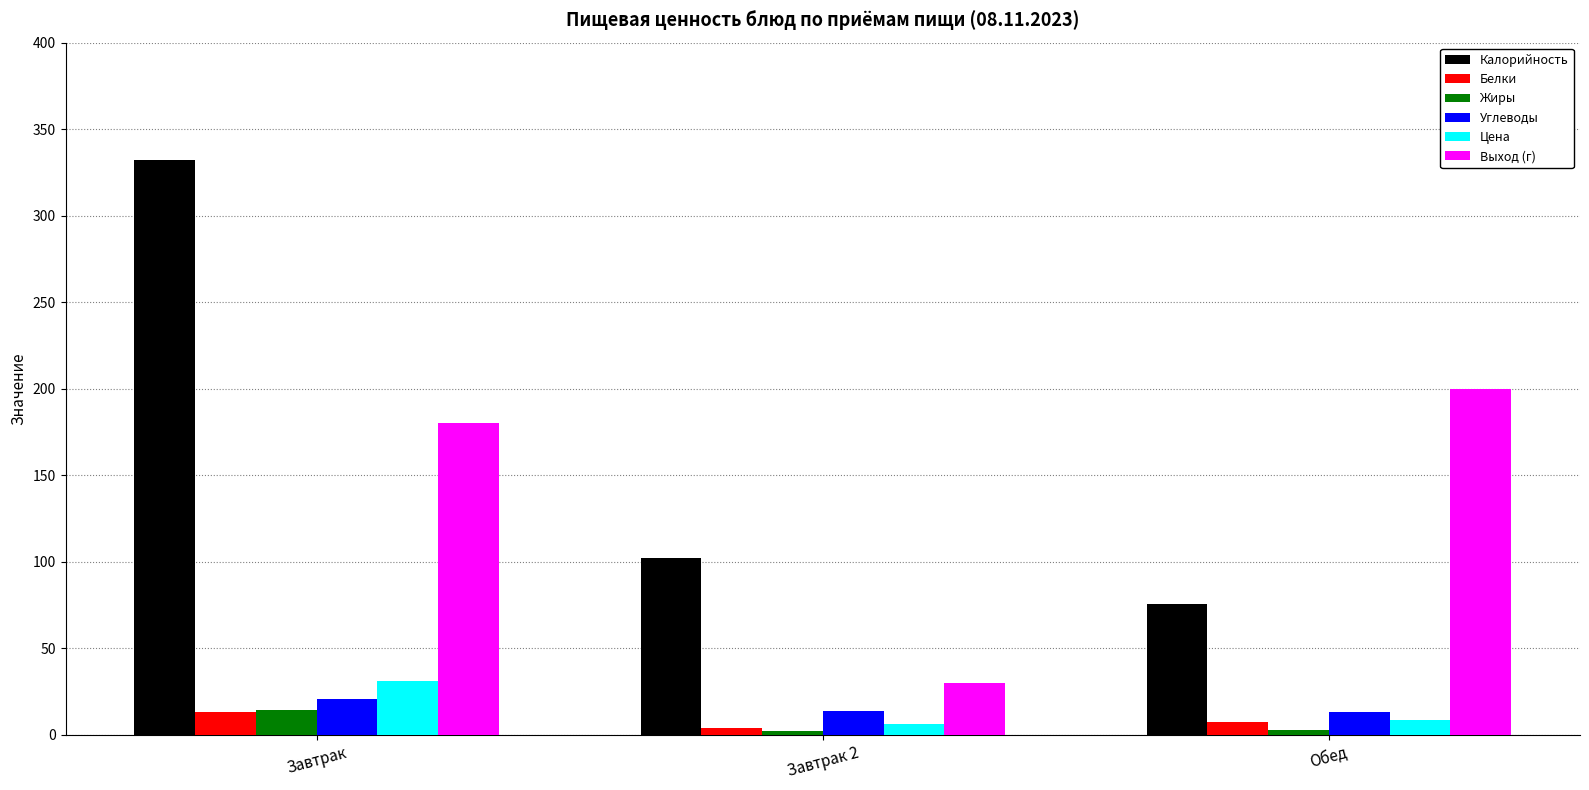

What position from the right is Обед?

1